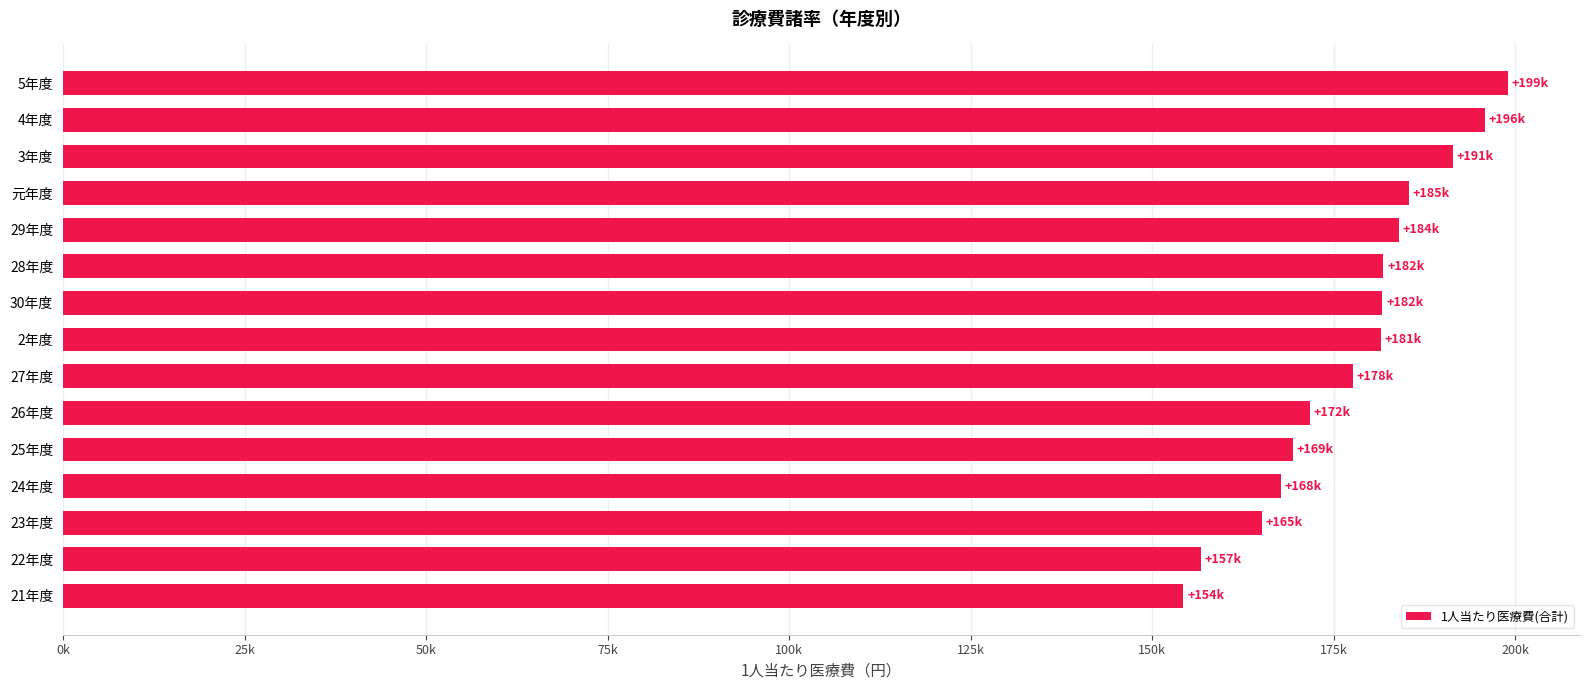

Does the chart contain any negative values?

No